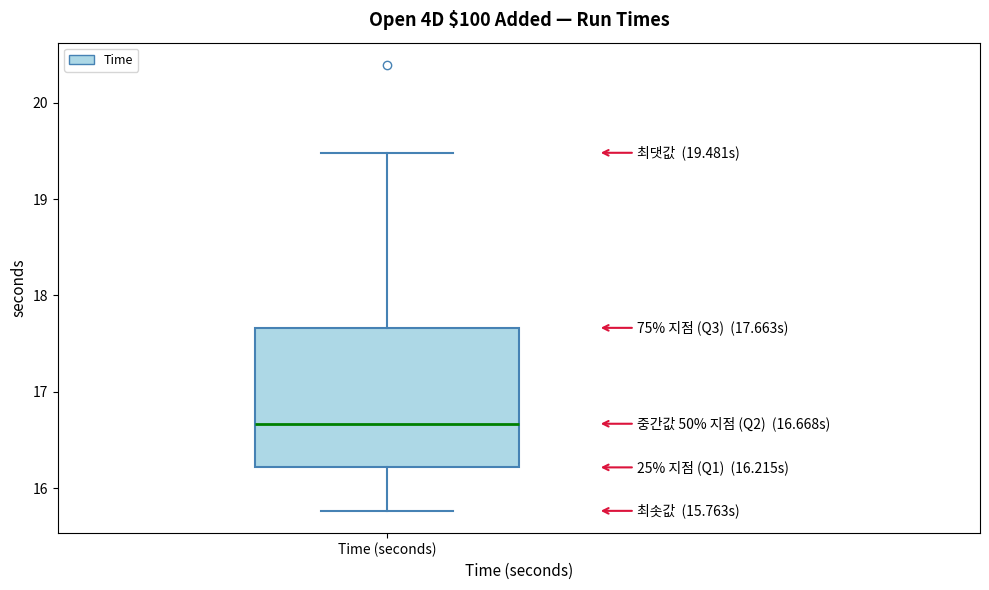

Where does the upper whisker of the box for Time (seconds) end on the y-axis? The values are not printed on the chart, so give them approximately, as read against the axis.

19.5